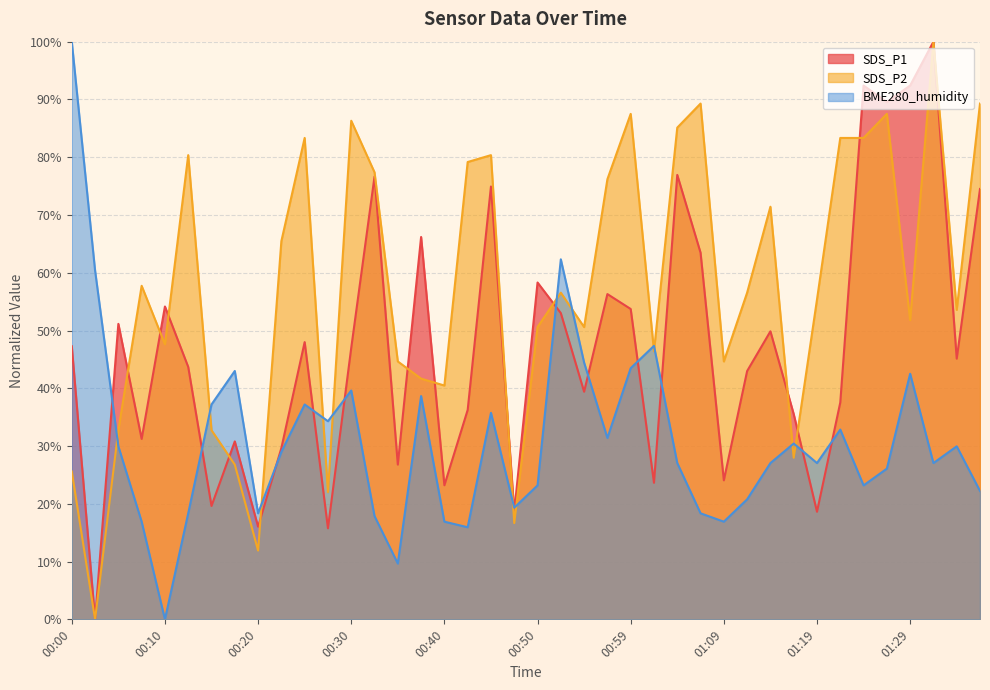

True or false: SDS_P2 has more than 0 interior local peaks.

True